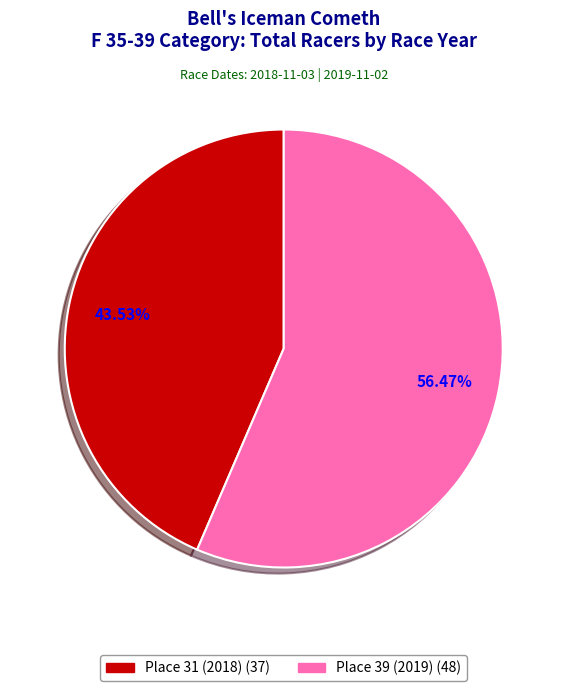

The Place 39 (2019) slice represents 48% of the pie. True or false?

False